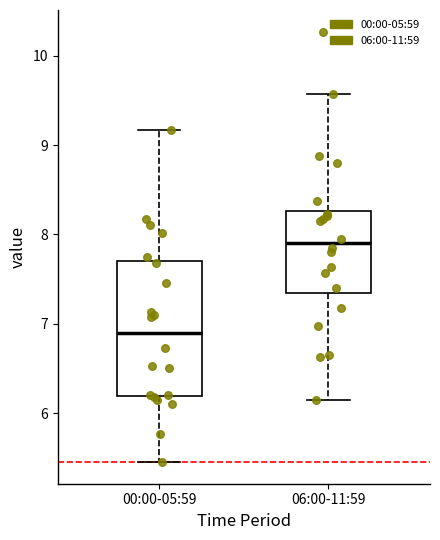

Where does the lower whisker of the box for 06:00-11:59 end on the y-axis? The values are not printed on the chart, so give them approximately, as read against the axis.

6.2